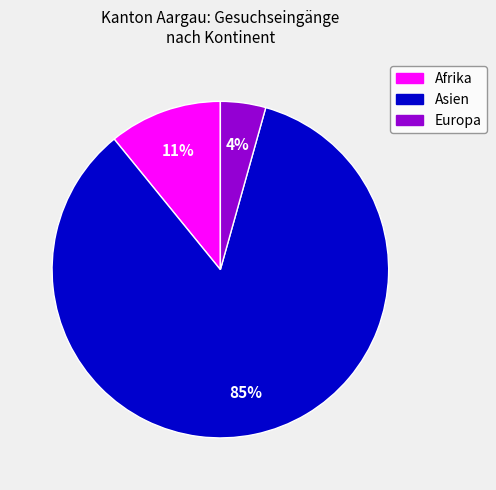

To the nearest percent, what is the combined percentage of Afrika and Asien?

96%